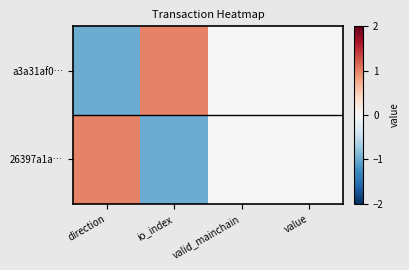

Rank the series by their average value, from lowest to highest.

26397a1a…, a3a31af0…